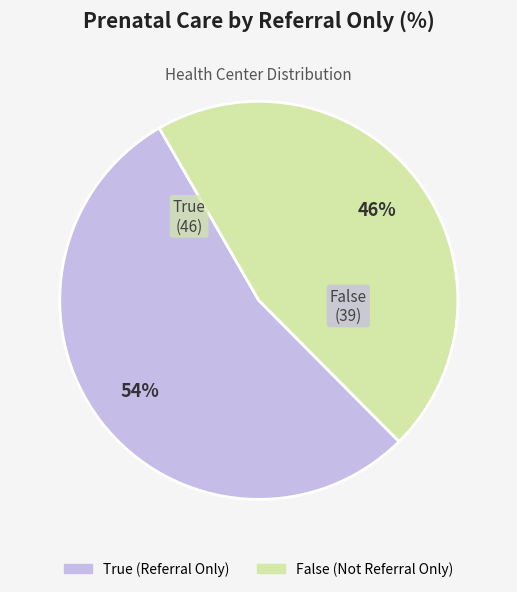

Which slice is the largest?

True